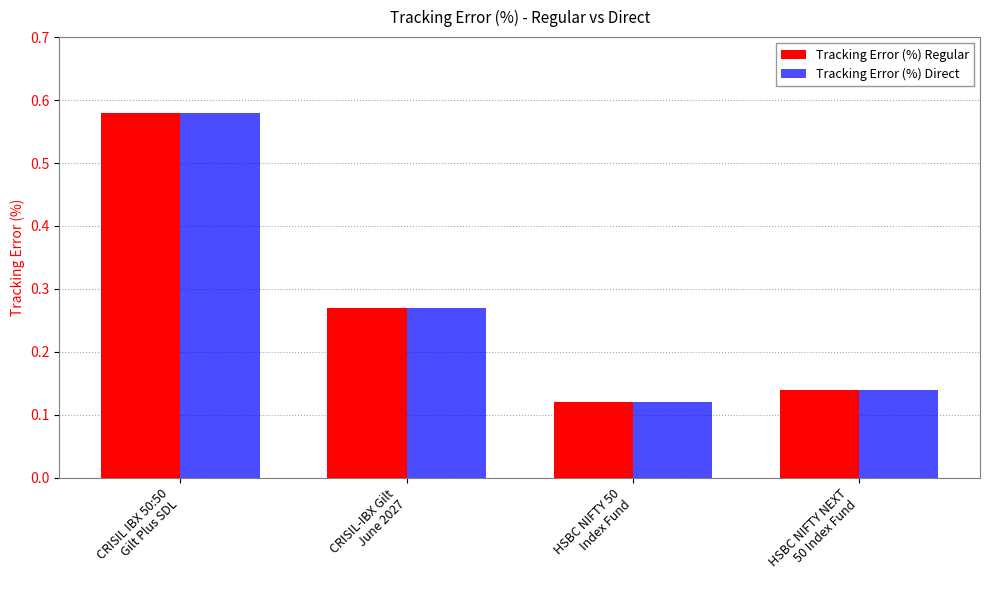

How many distinct data groups are displayed?

2